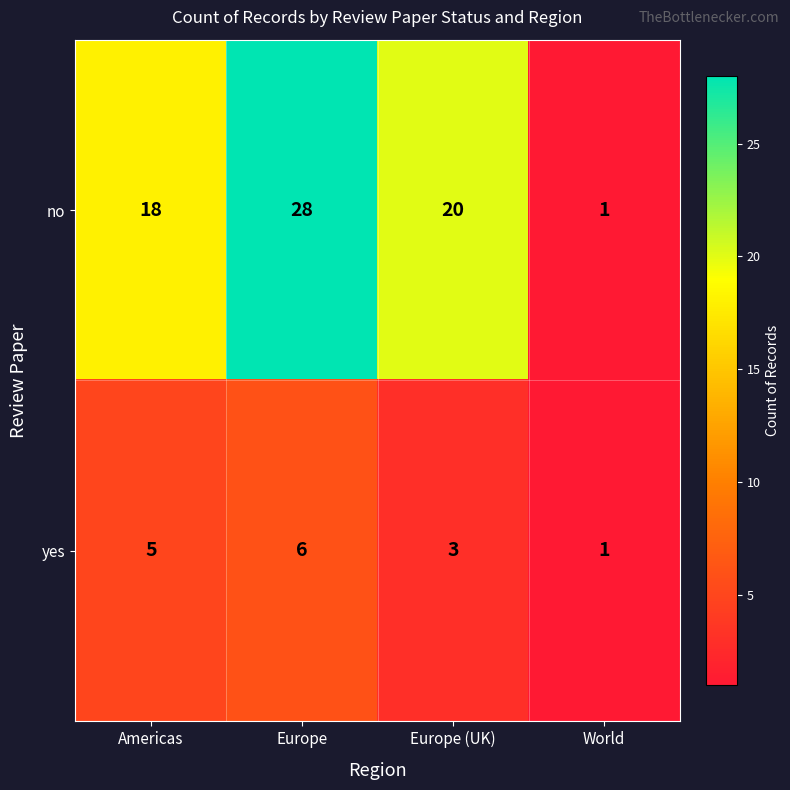

Where does the no series first go above 20?

Europe